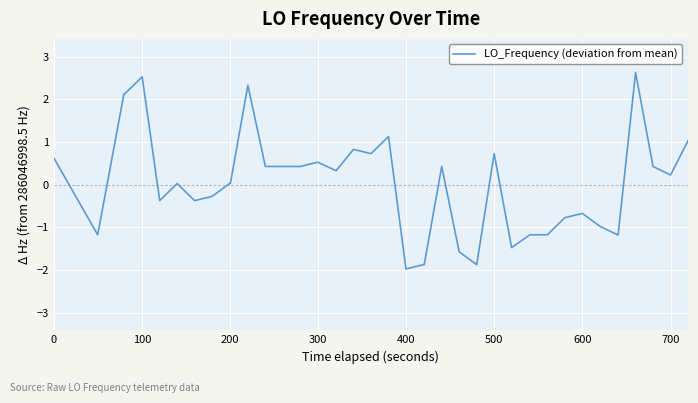

What is the difference between the maximum and minimum values?

4.6